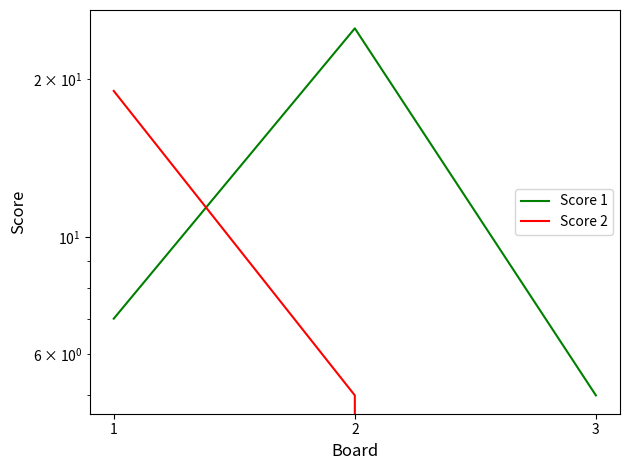

List the series in order of their overall mean, highest first.

Score 1, Score 2